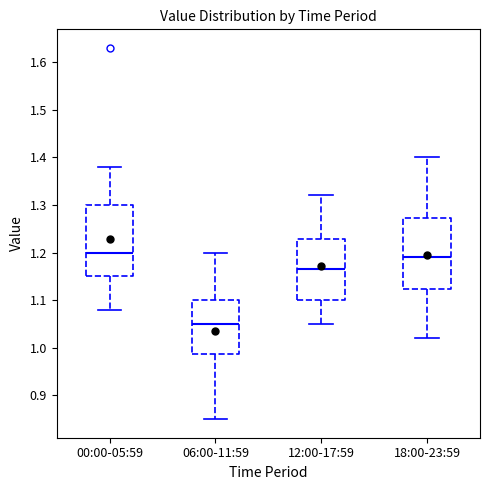

Reading left to right, read every box against the y-axis: the position of its median line, the range the box covers, and the ends of its whiskers. The values are not printed on the chart, so give them approximately, as read against the axis.

00:00-05:59: median 1.20, box 1.15 to 1.30, whiskers 1.08 to 1.38
06:00-11:59: median 1.05, box 0.99 to 1.10, whiskers 0.85 to 1.20
12:00-17:59: median 1.17, box 1.10 to 1.23, whiskers 1.05 to 1.32
18:00-23:59: median 1.19, box 1.12 to 1.27, whiskers 1.02 to 1.40